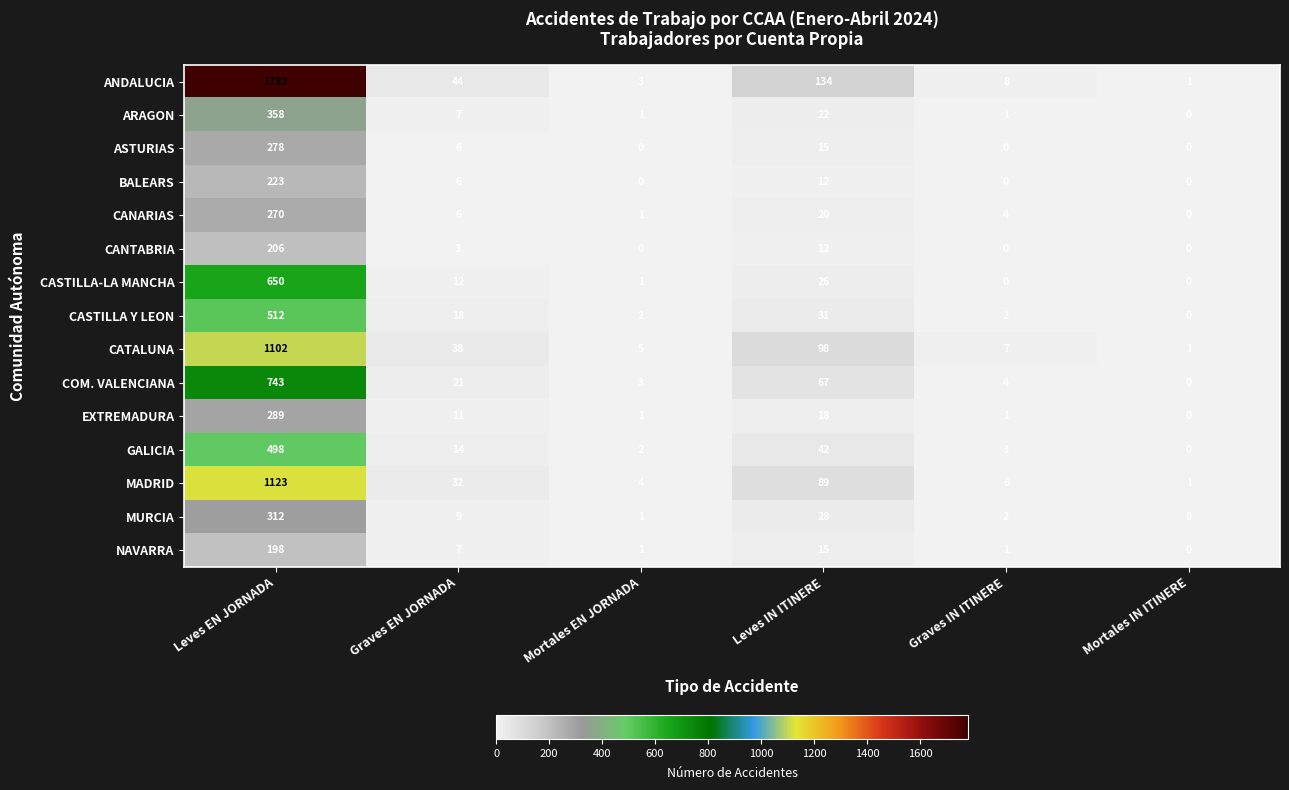

Which series has the largest range (max minus min)?

ANDALUCIA